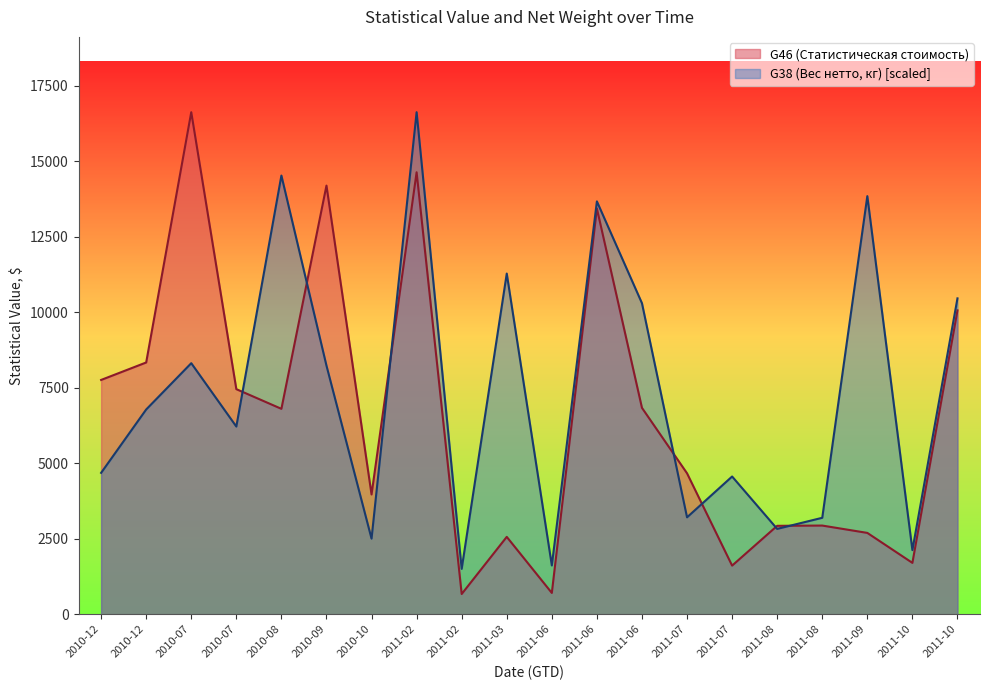

Which category has the highest value in the G46 (Статистическая стоимость) series?

2010-07